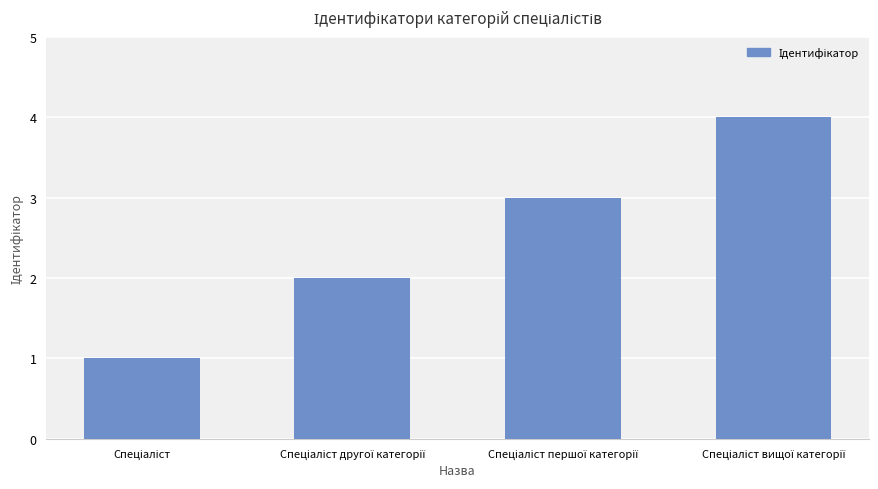

Does the chart contain any negative values?

No